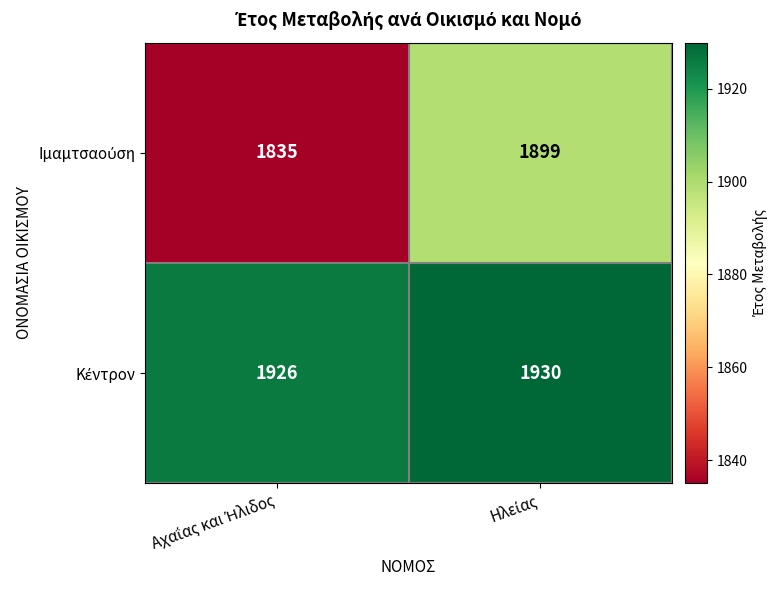

What is the maximum value shown in the chart?

1930